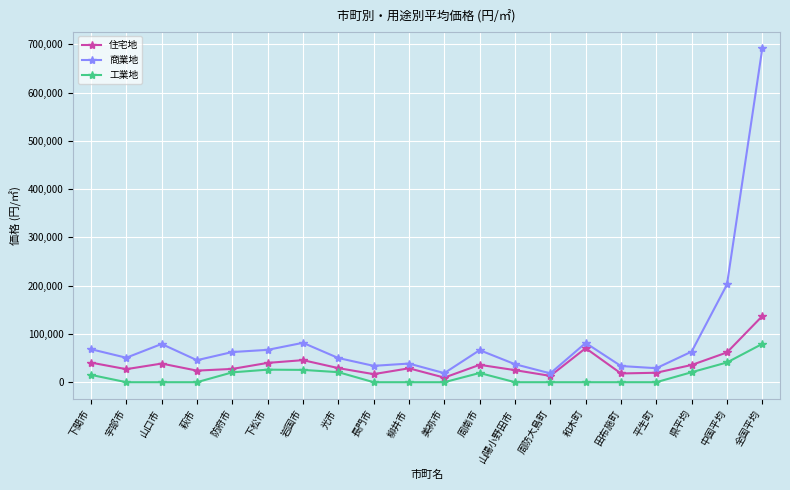

Is this an area chart (filled region under the line)?

No